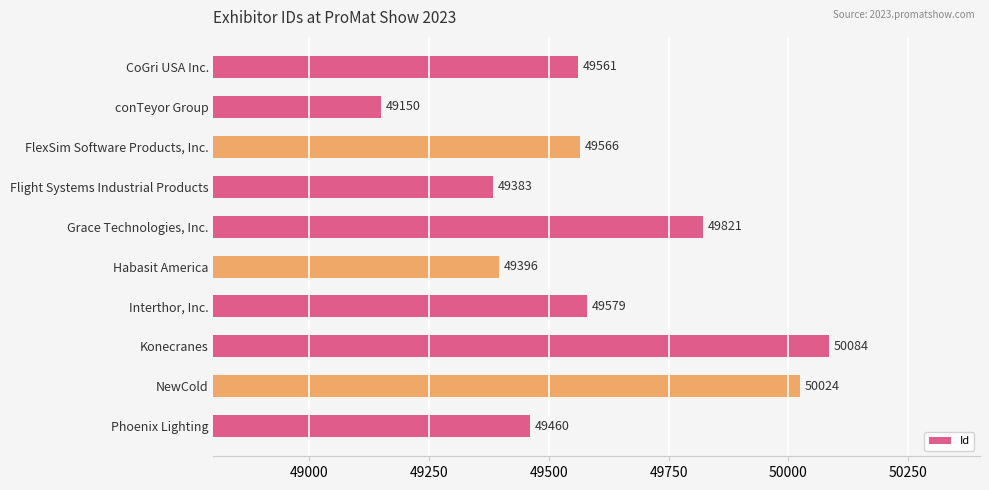

Approximately how many times larger is the value at Phoenix Lighting compared to Habasit America?

1.0